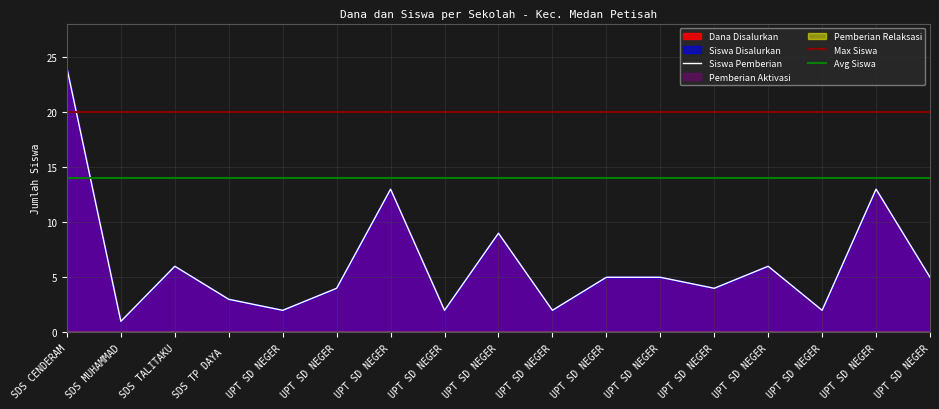

True or false: Dana Disalurkan and Siswa Disalurkan intersect in this chart.

False